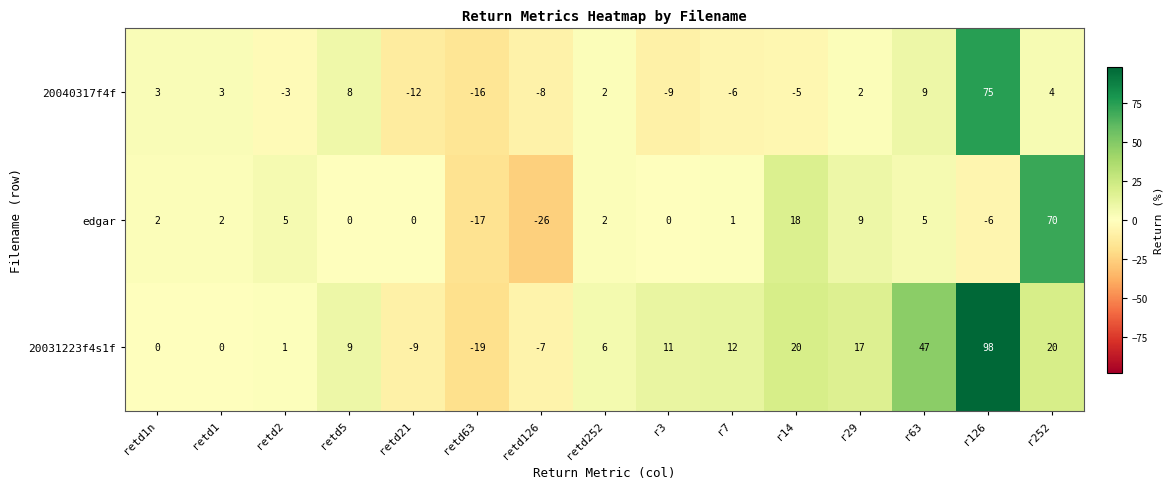

What is the difference between the maximum and minimum values in the edgar series?

96